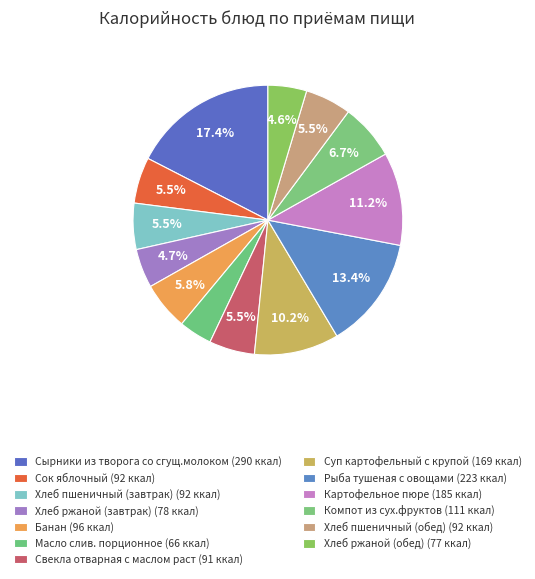

How many segments does this pie chart have?

13